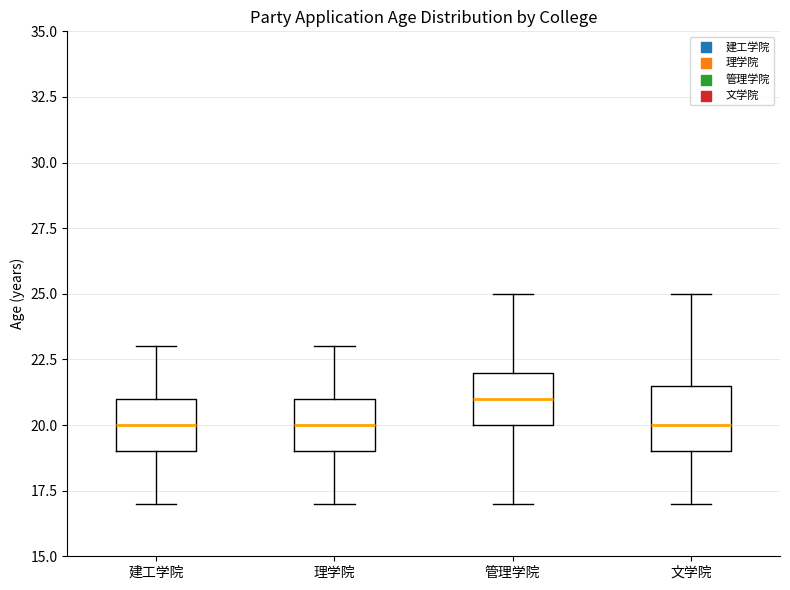

Reading left to right, transcribe this box plot: for each box, give where its median line is, the range the box spans, and where its two whiskers end, as read against the y-axis. The values are not printed on the chart, so give them approximately, as read against the axis.

建工学院: median 20.0, box 19.0 to 21.0, whiskers 17.0 to 23.0
理学院: median 20.0, box 19.0 to 21.0, whiskers 17.0 to 23.0
管理学院: median 21.0, box 20.0 to 22.0, whiskers 17.0 to 25.0
文学院: median 20.0, box 19.0 to 21.5, whiskers 17.0 to 25.0